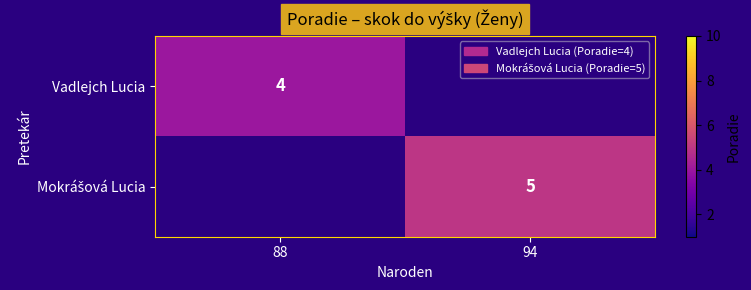

List the labels in order of Vadlejch Lucia value, largest first.

88, 94